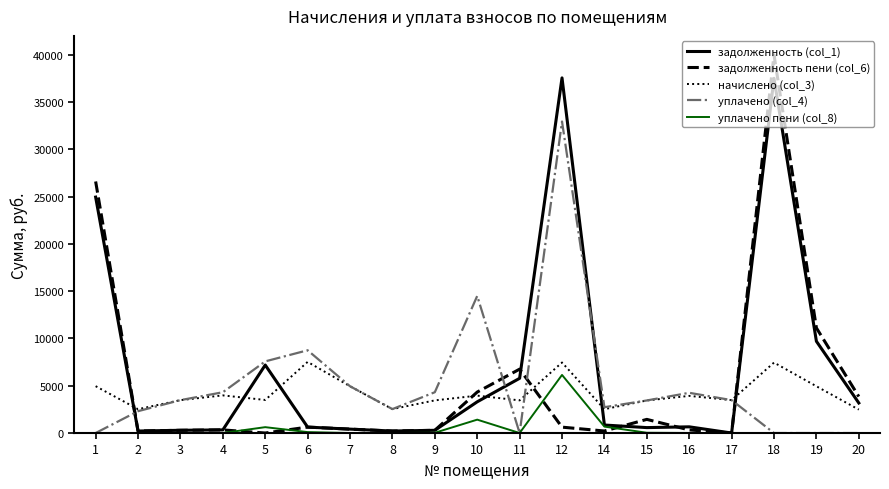

The value of уплачено (col_4) at 1 is 0.0. True or false?

True